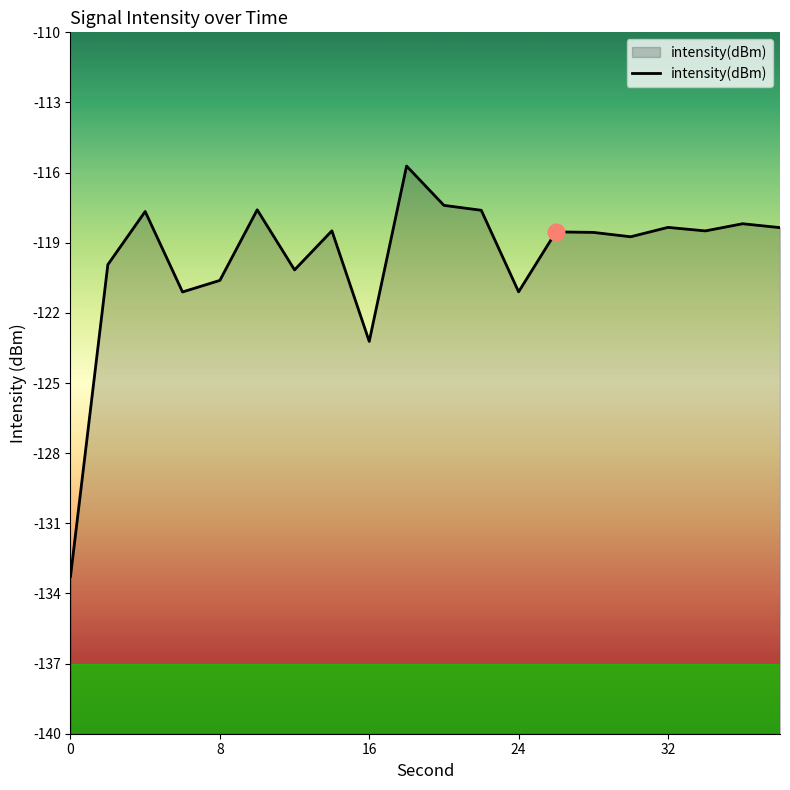

Is it true that the value at 0 is -218.8?

False